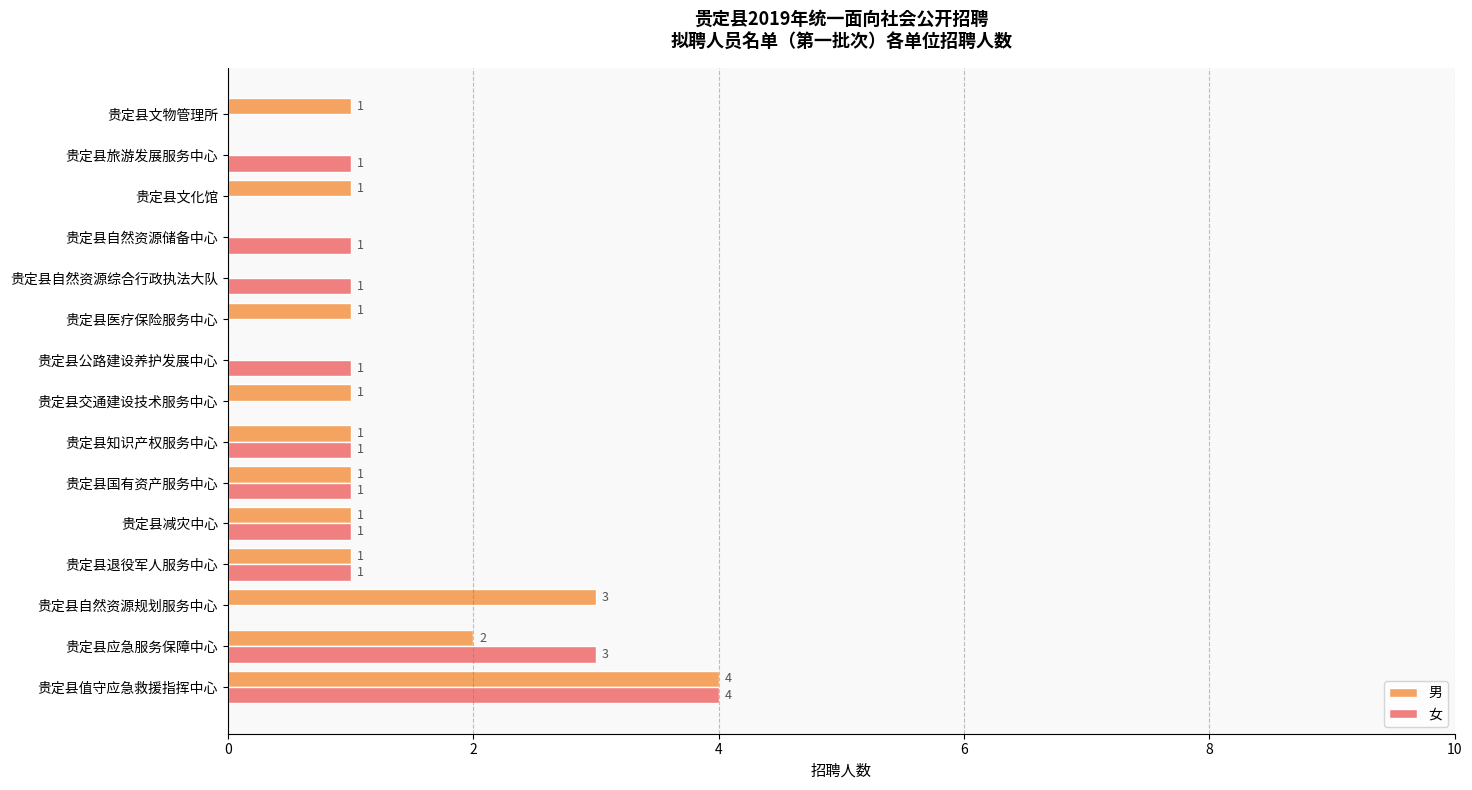

Which category has the highest value across all series?

贵定县值守应急救援指挥中心